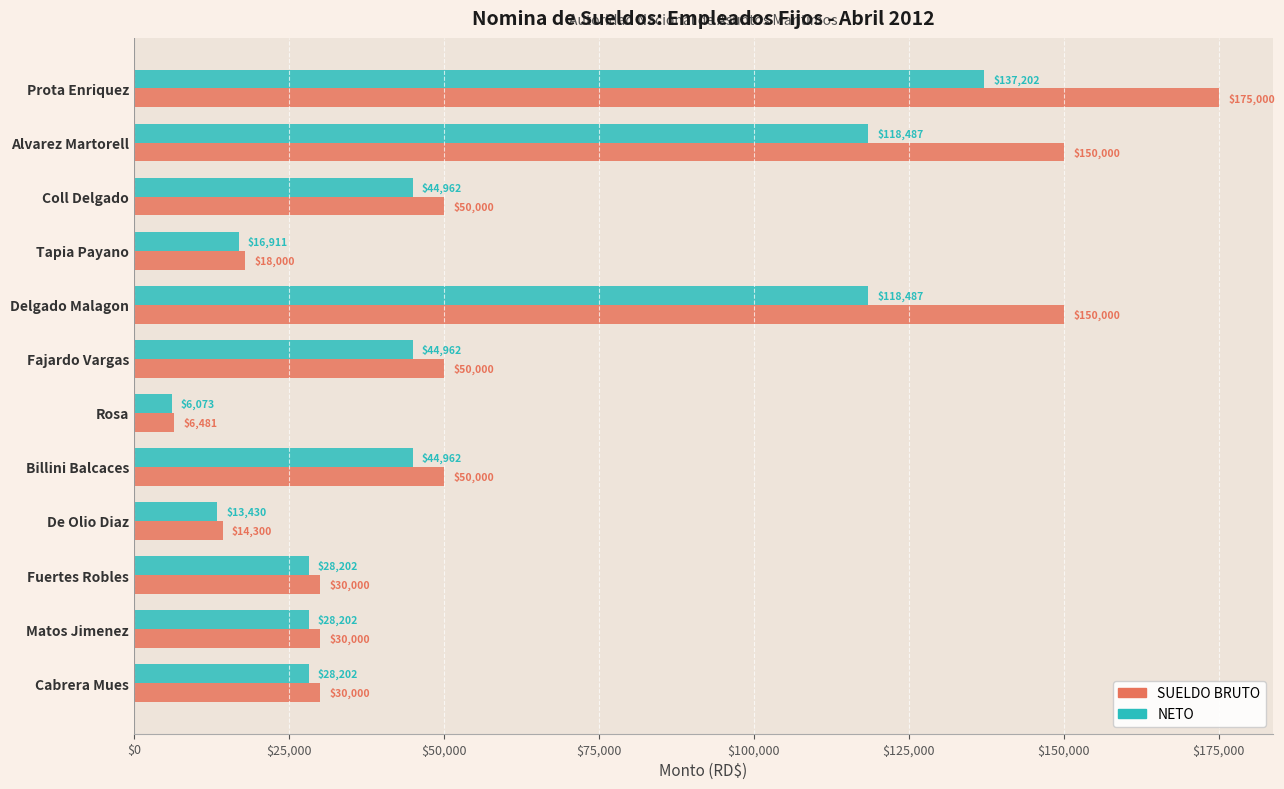

What is the difference between the SUELDO BRUTO values at Delgado Malagon and Fajardo Vargas?

100000.0